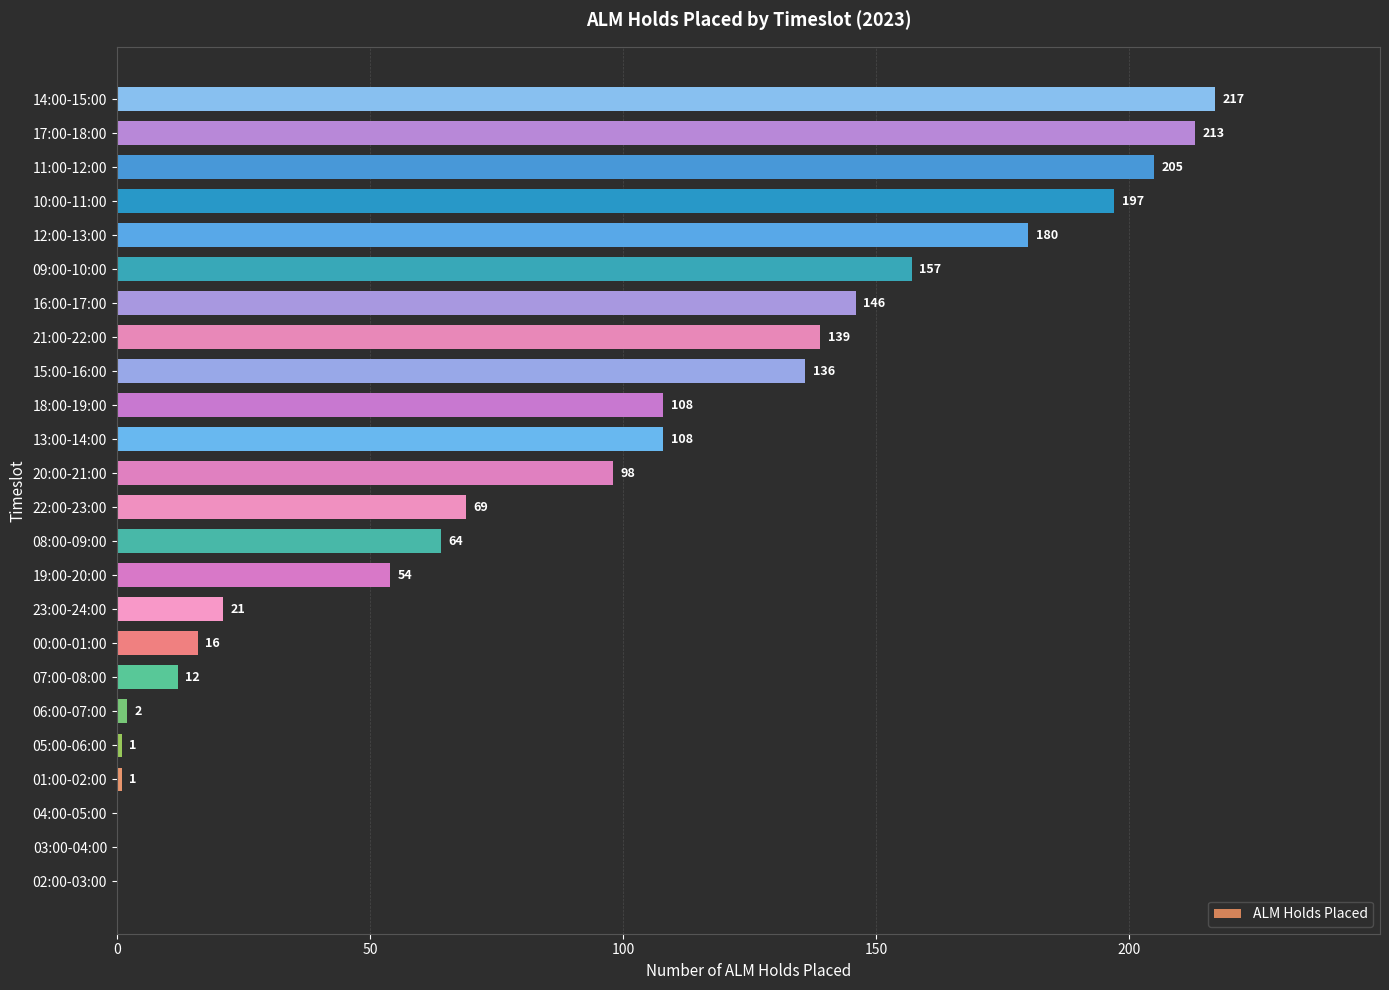

Are the bars grouped side by side (vs. stacked)?

No